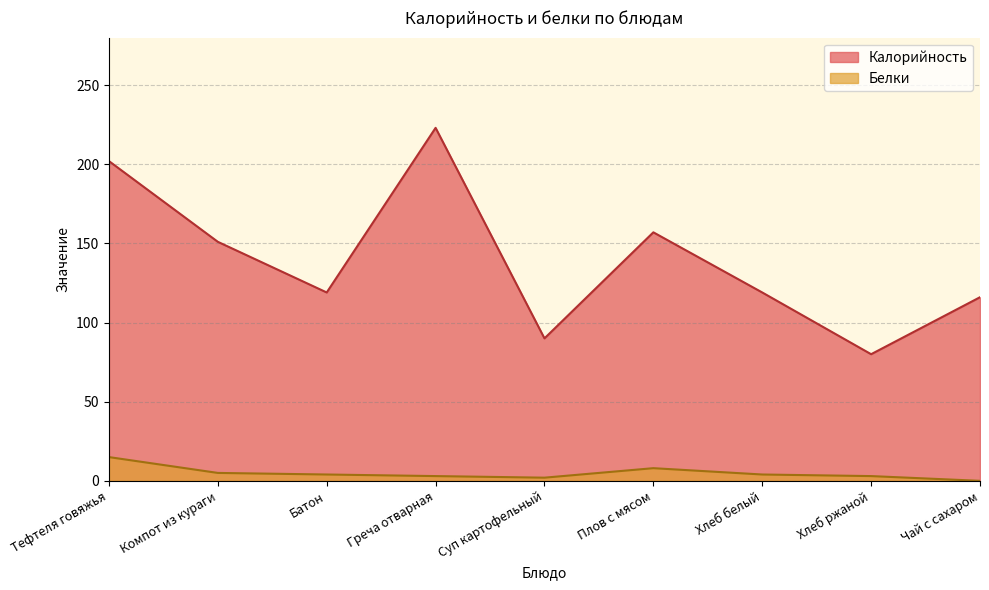

Between Плов с мясом and Компот из кураги, which is larger?

Плов с мясом